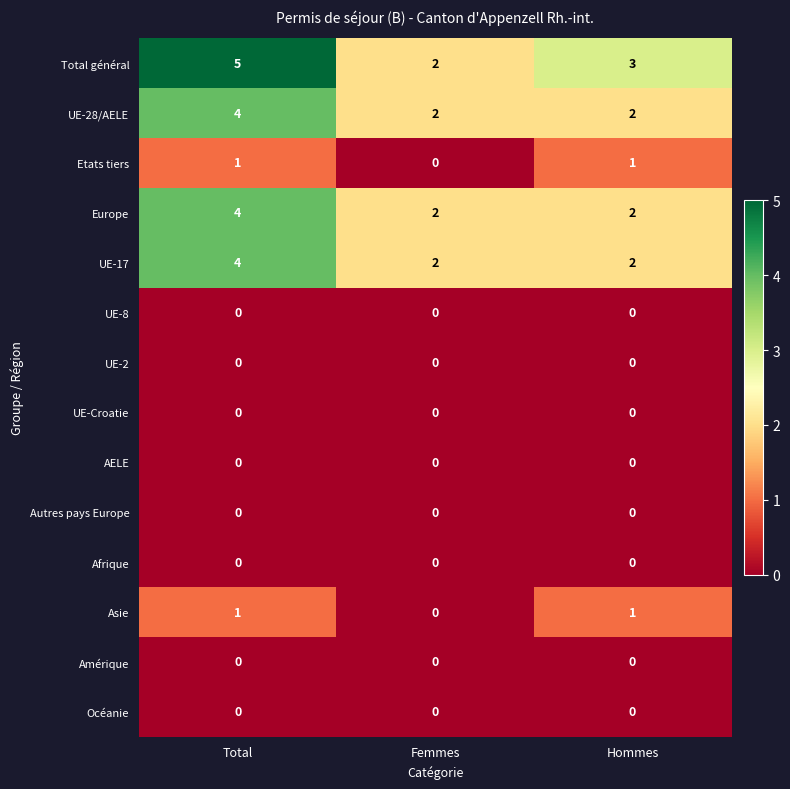

Where is Etats tiers nearest to the value 0?

Femmes